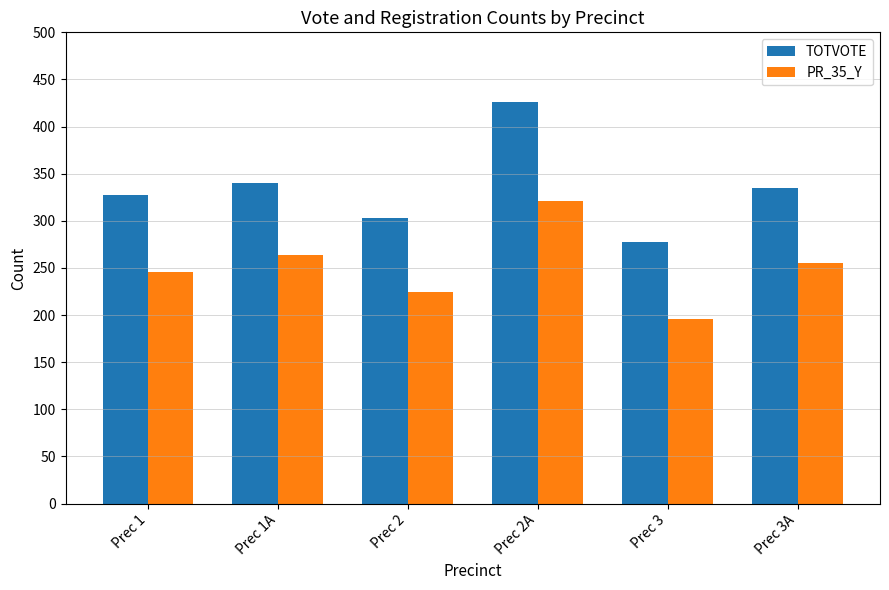

What is the total value across all series at Prec 2?

527